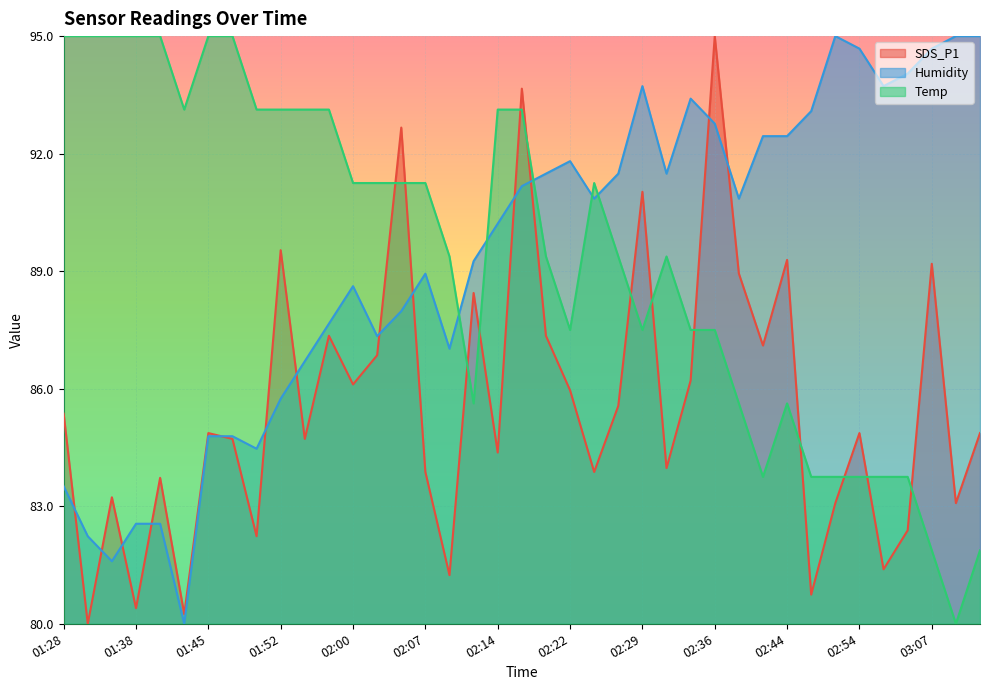

What is the total value across all series at 02:29?

272.2